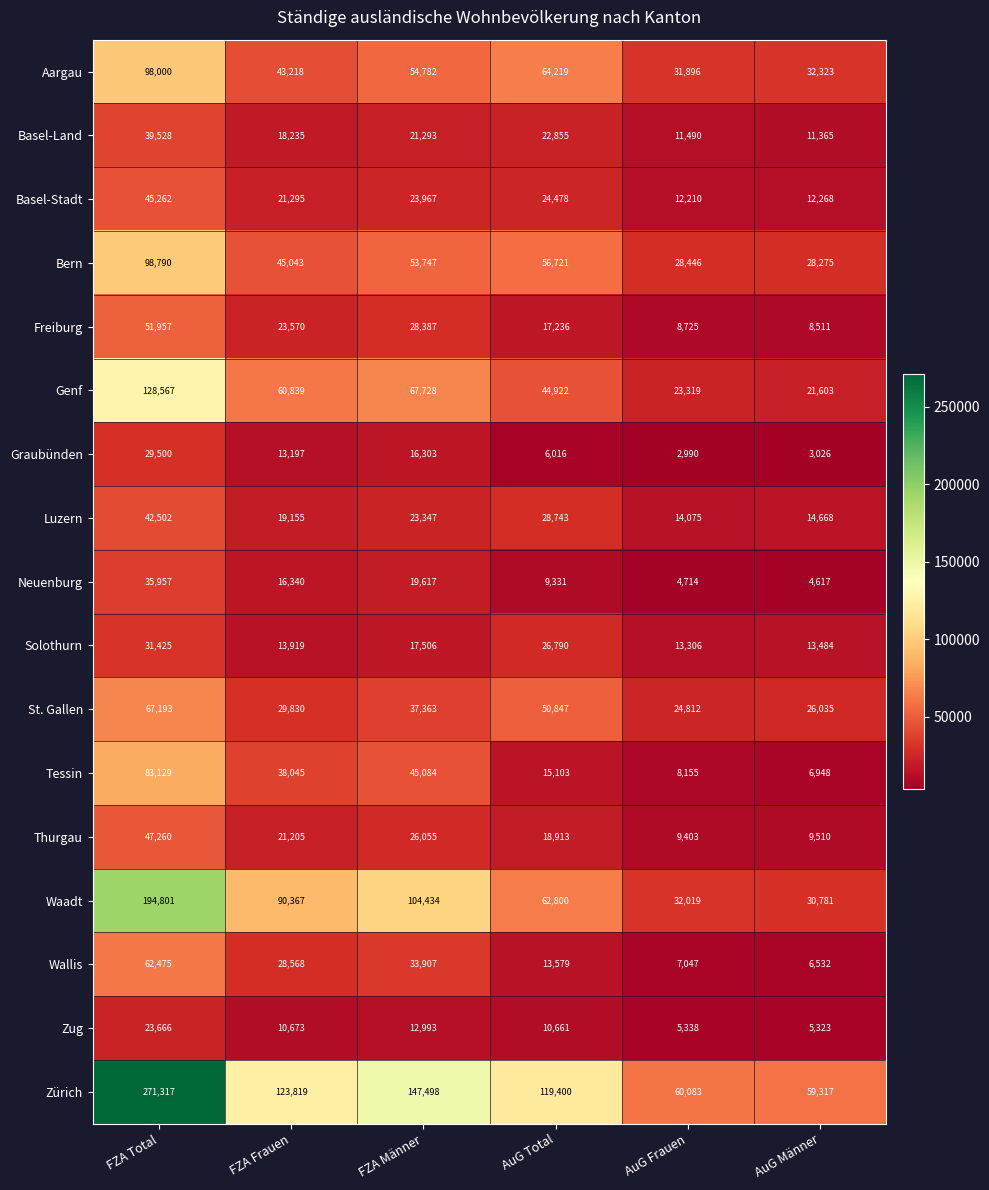

Which series has the largest range (max minus min)?

Zürich